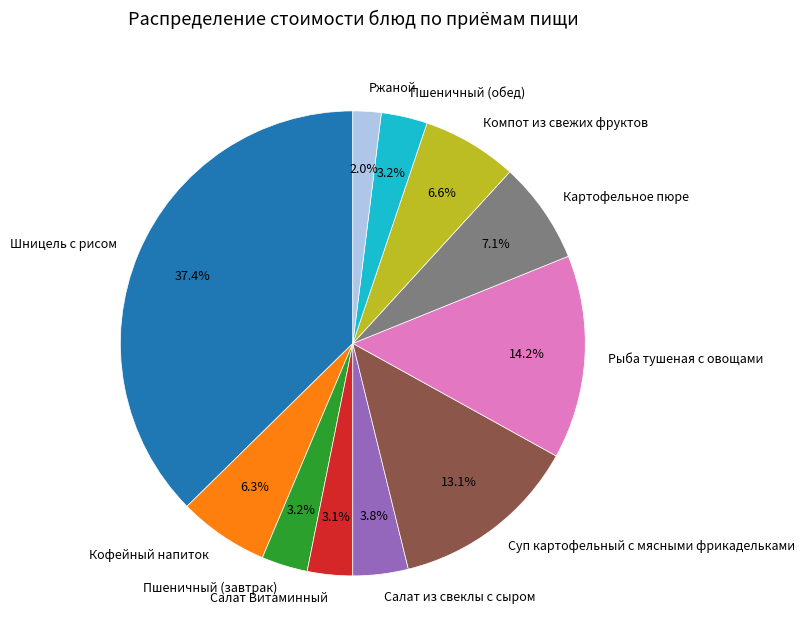

Is it true that Компот из свежих фруктов is 7% of the pie?

True